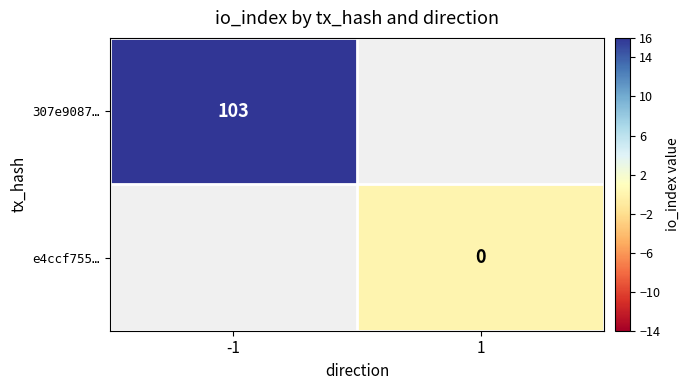

The 307e9087… series shows 103 at -1. True or false?

True